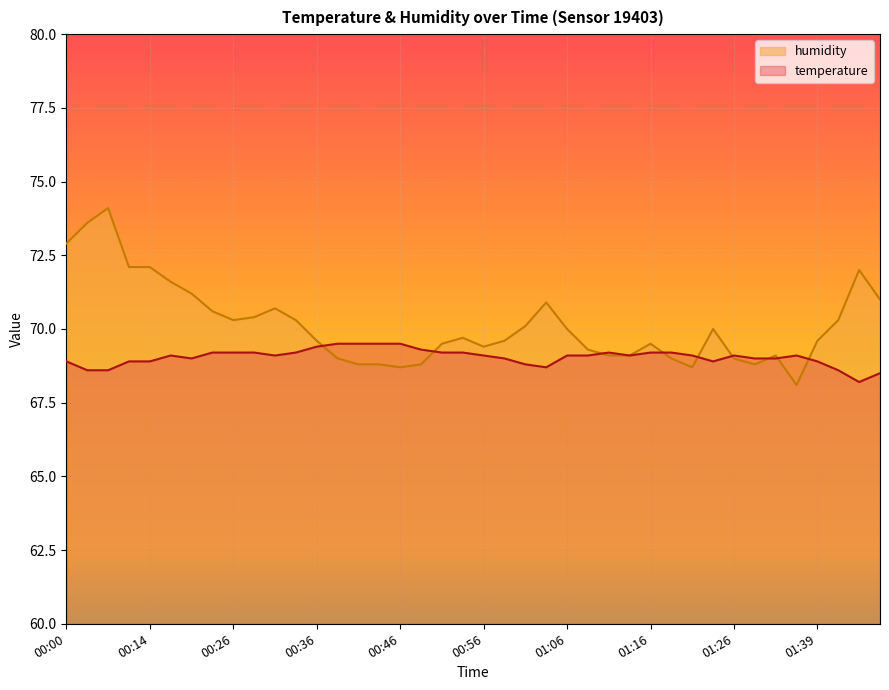

At which category does humidity reach its first local valley?

00:26